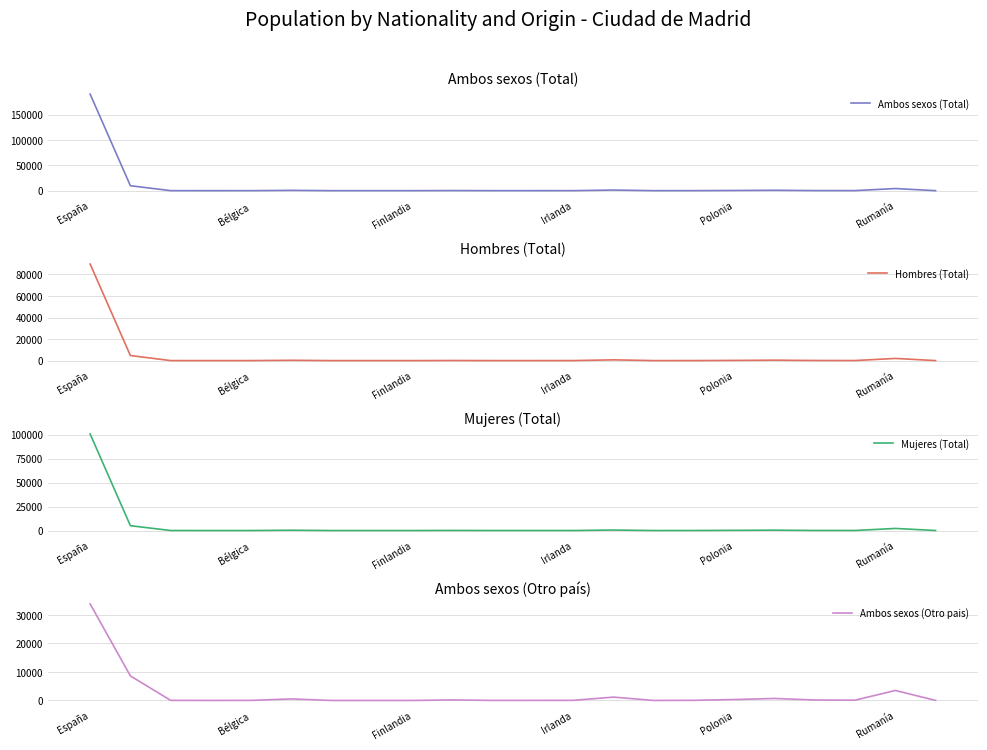

How many lines are shown in the chart?

4